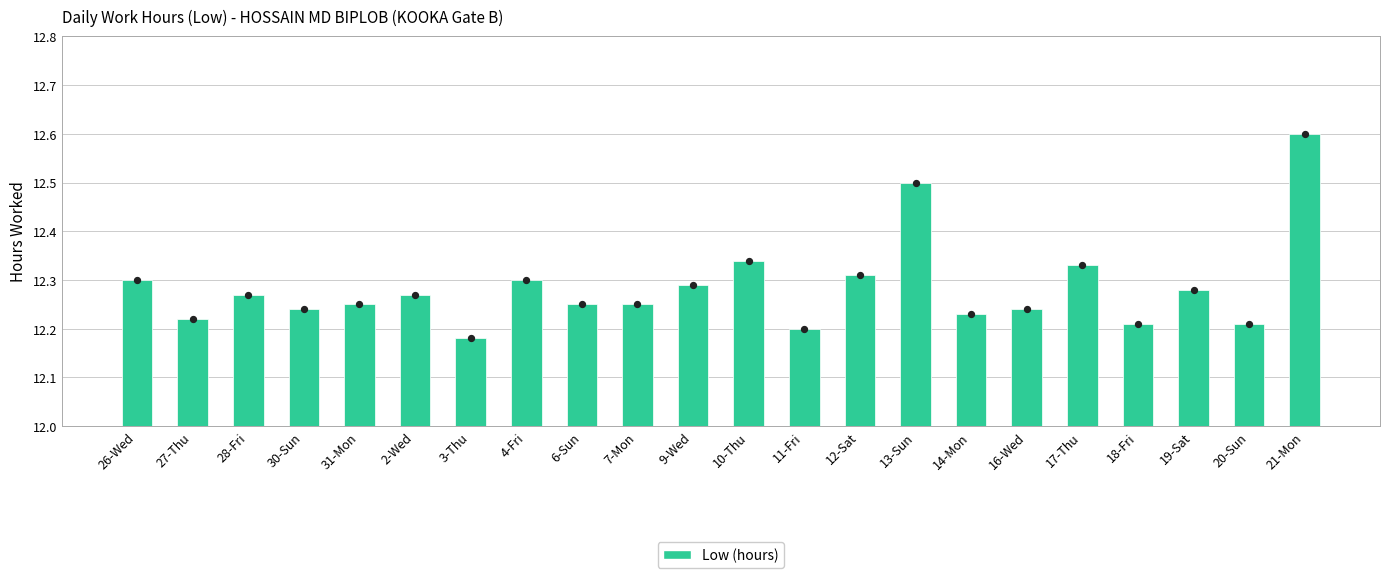

Which has a higher value, 21-Mon or 10-Thu?

21-Mon